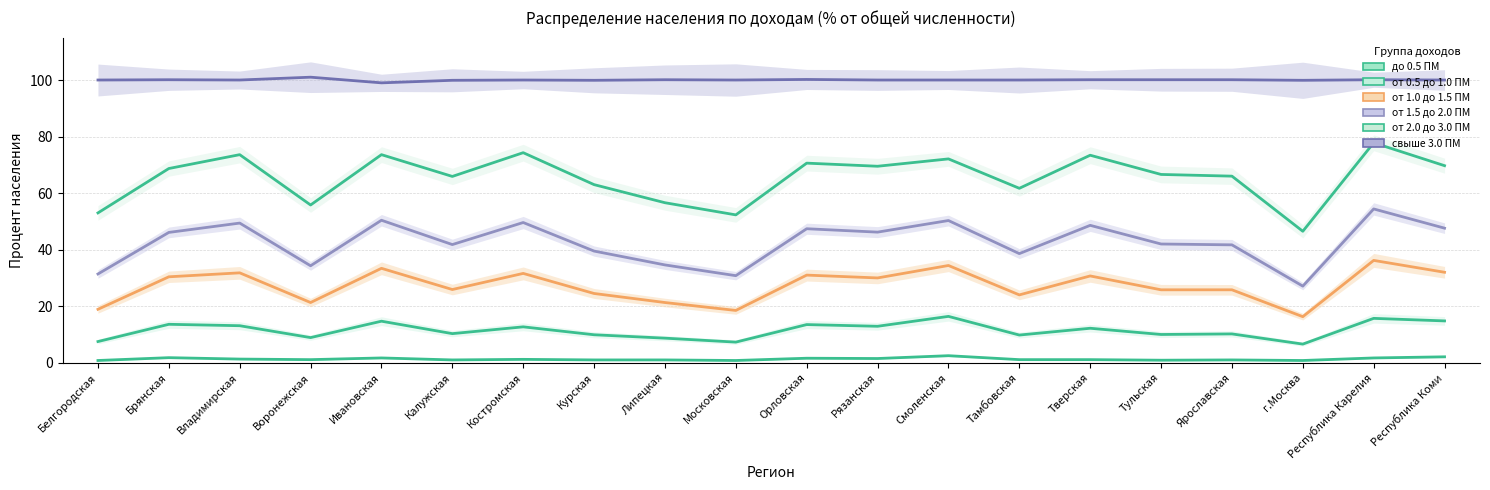

Which series has the largest range (max minus min)?

от 2.0 до 3.0 ПМ